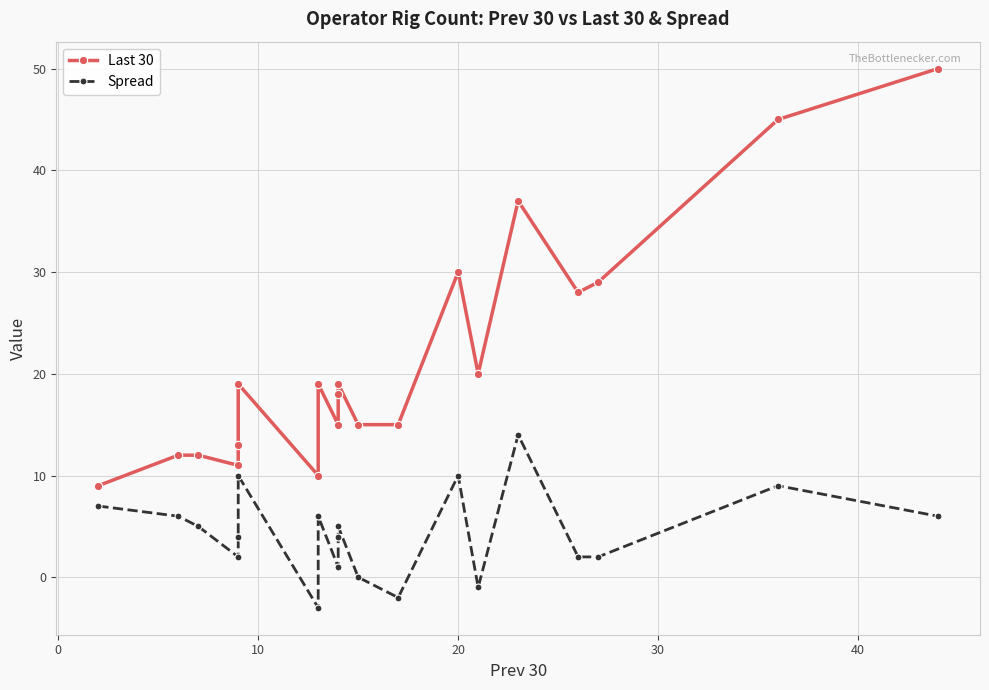

What is the value of the Last 30 point at the 3rd from the left?

12